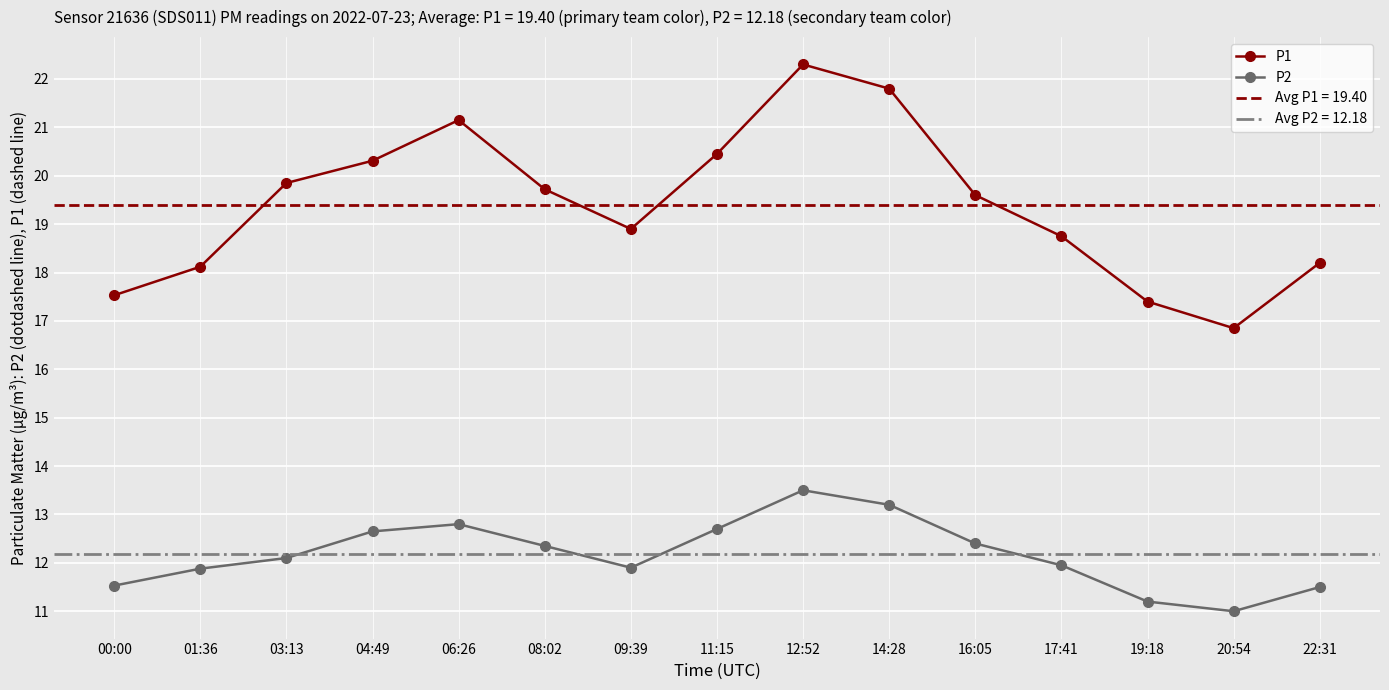

What is the maximum value for P2?

13.5